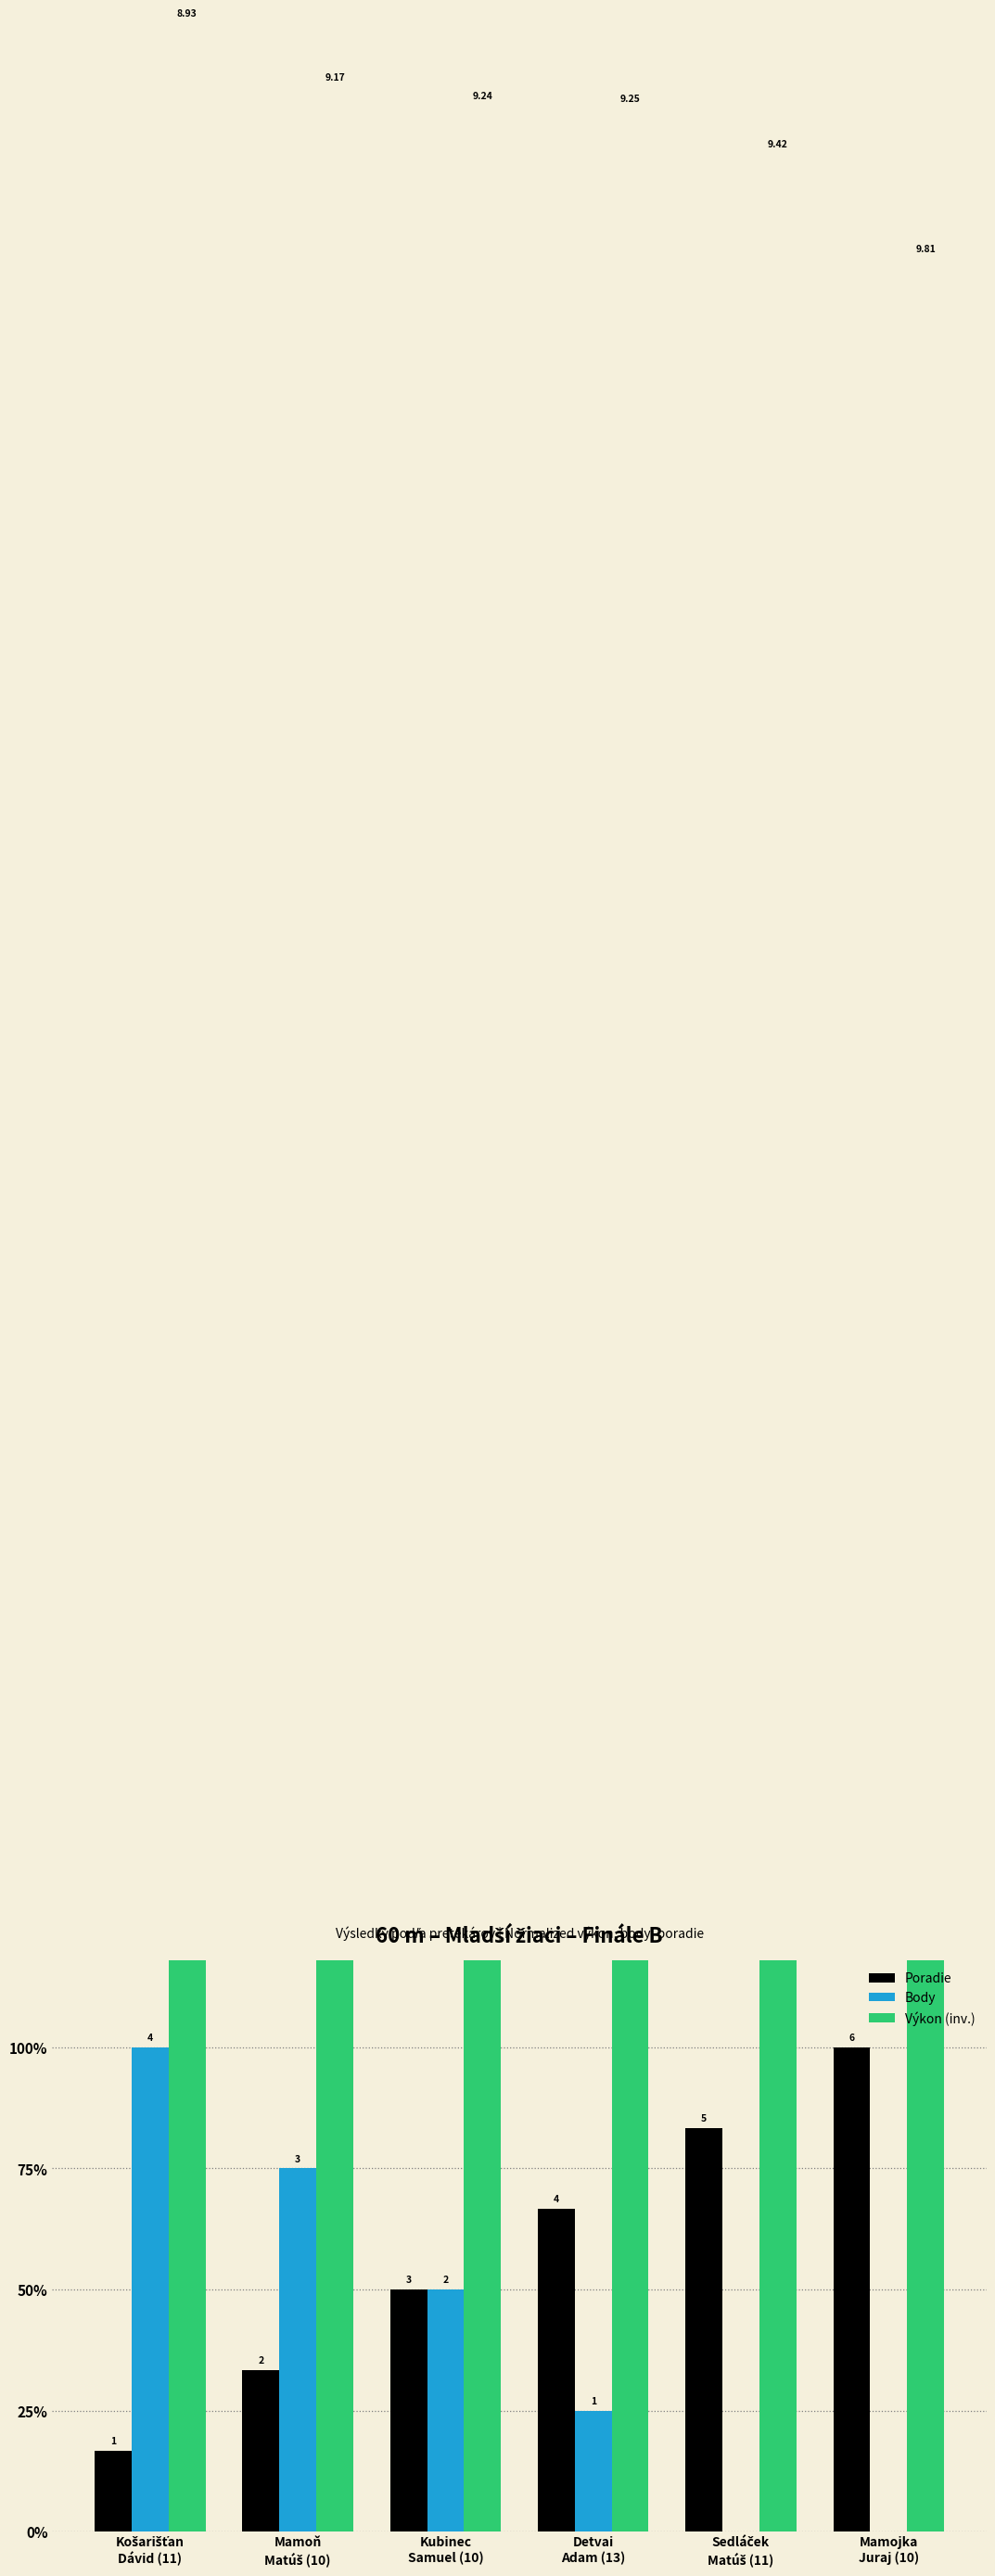

Which category has the lowest value in the Poradie series?

Košarišťan
Dávid (11)